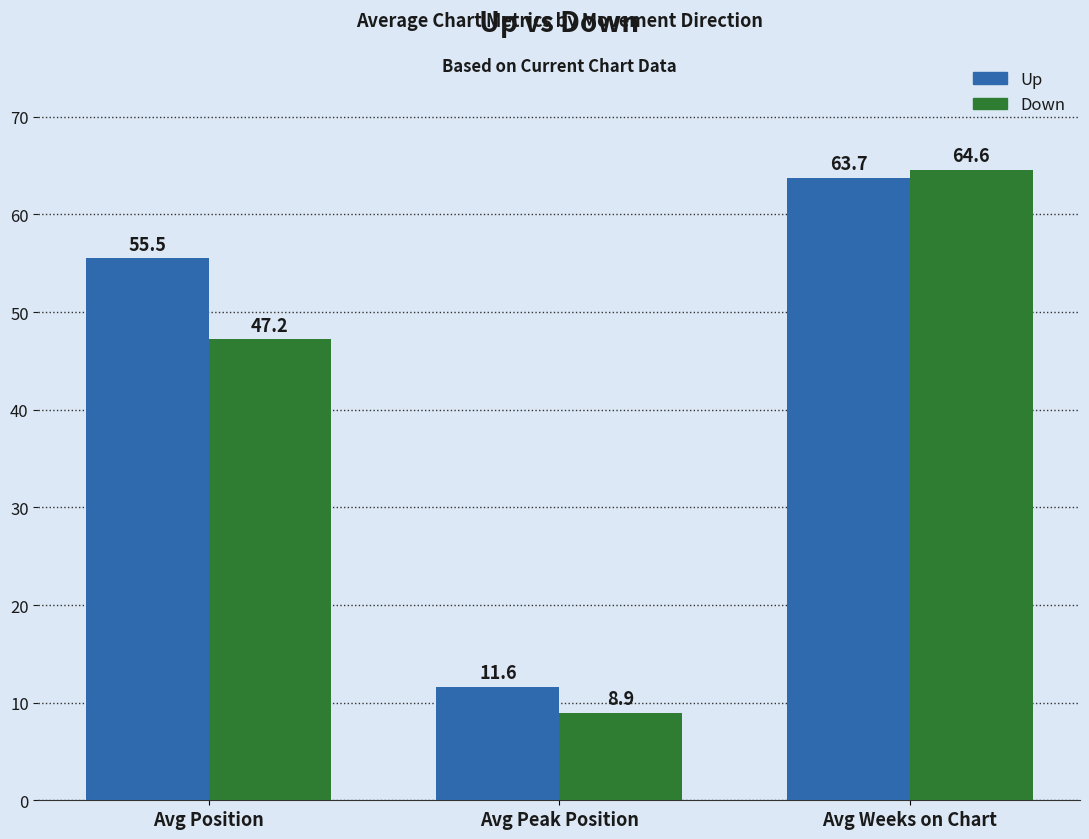

At which category is the sum across all series the highest?

Avg Weeks on Chart